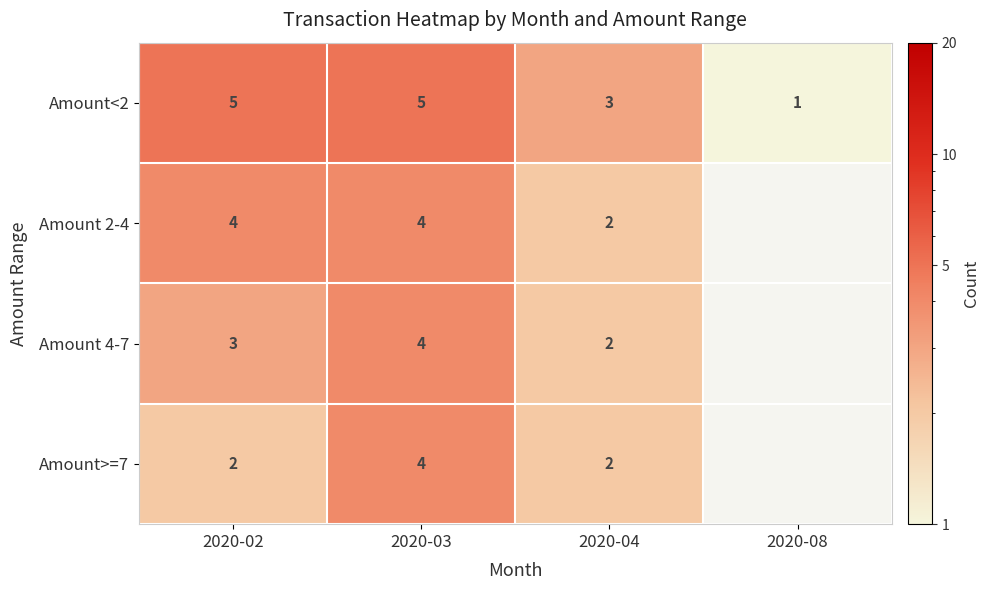

Count the number of data series in this chart.

4